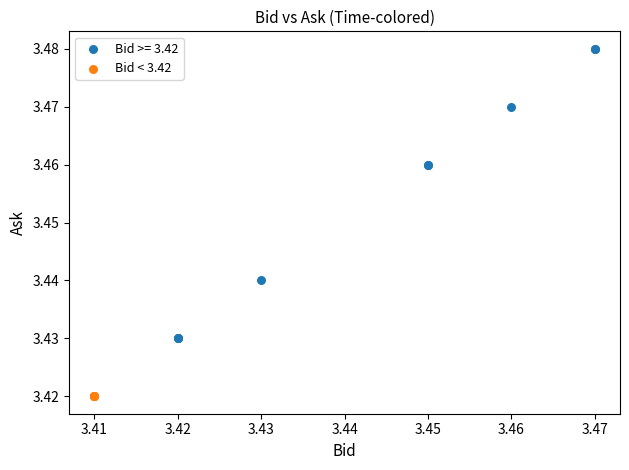

Which series reaches the minimum Y coordinate?

Bid < 3.42